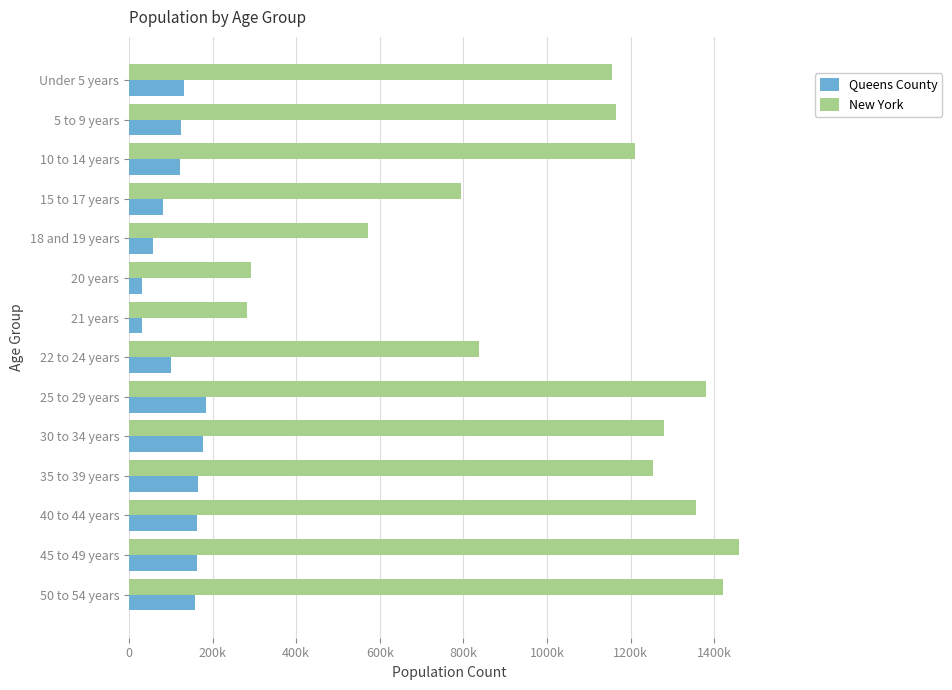

What are all the series names shown in the legend?

Queens County, New York